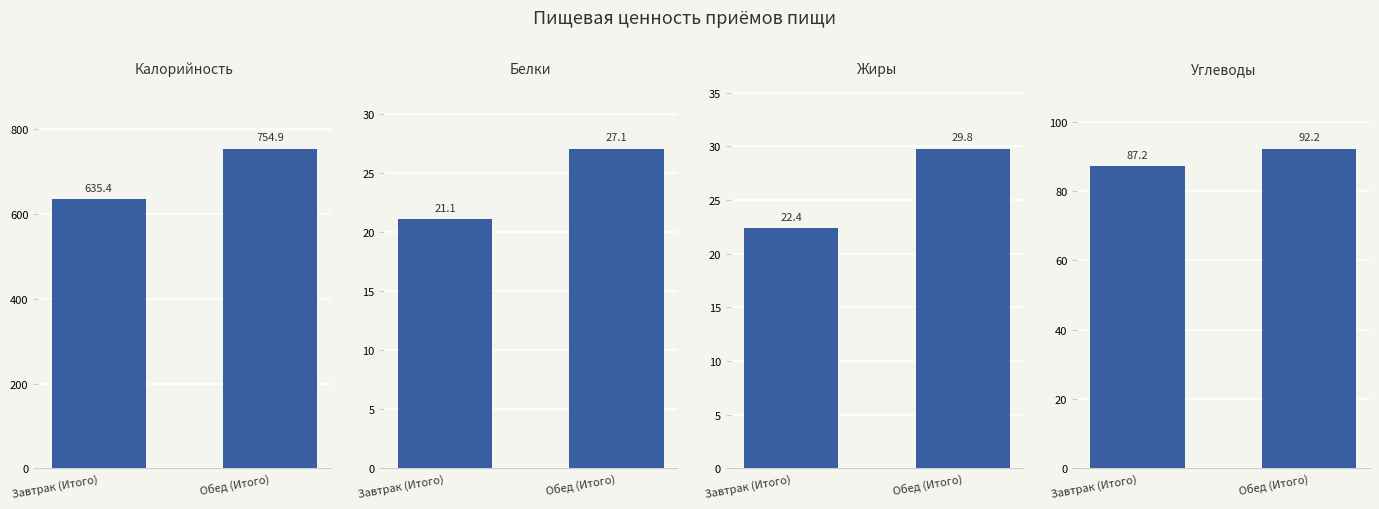

Between Завтрак (Итого) and Обед (Итого), which series saw the biggest shift?

Калорийность